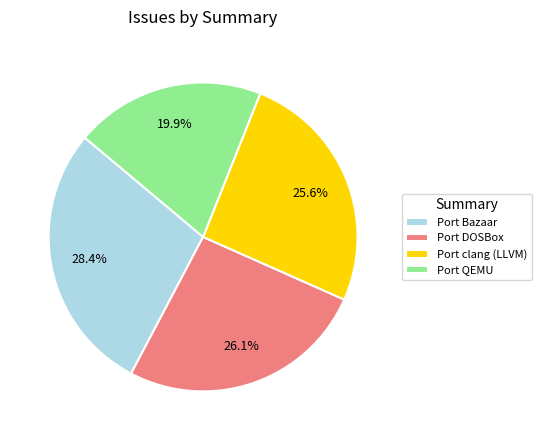

Is the sum of Port QEMU and Port clang (LLVM) greater than half?

No